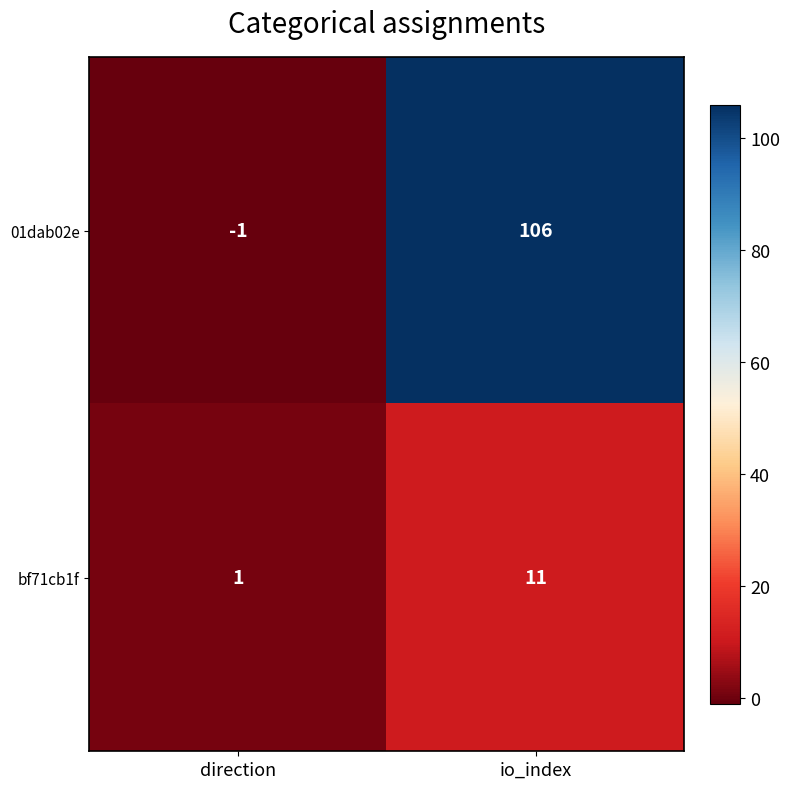

How many values in the 01dab02e series are below 106?

1